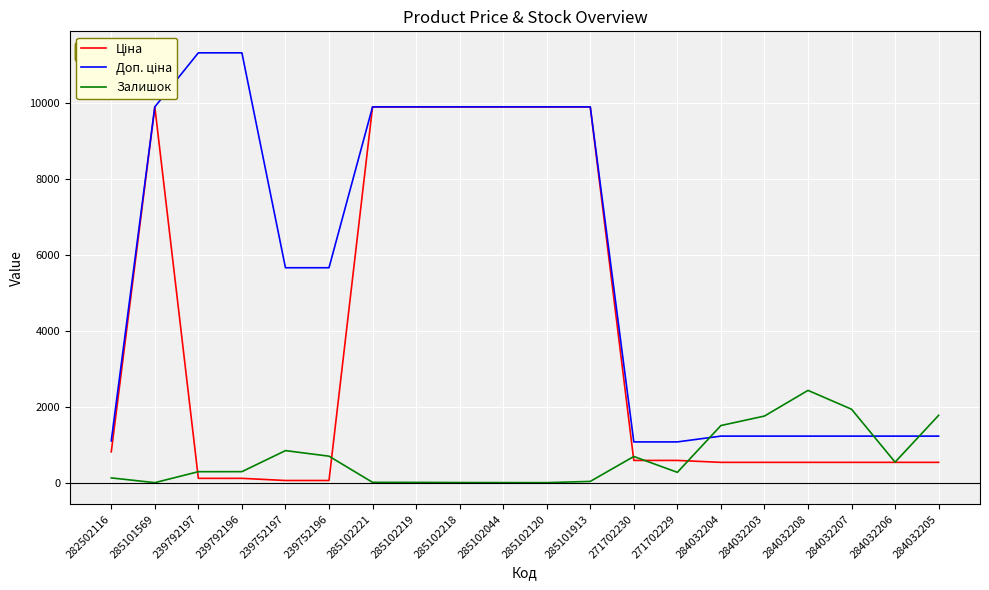

The value of Залишок at 284032204 is 1506.0. True or false?

True